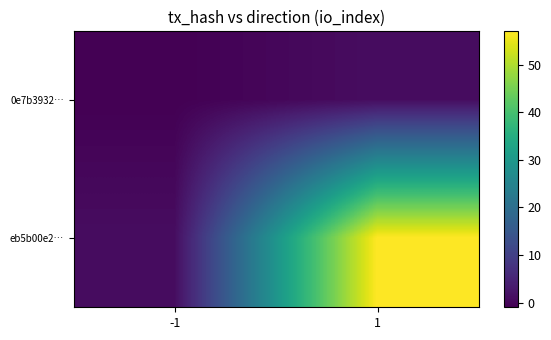

Between -1 and 1, which is larger?

1